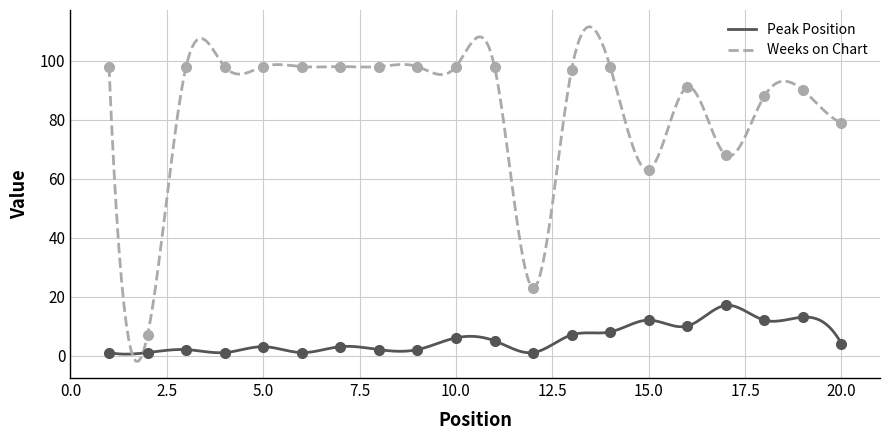

In Weeks on Chart, how many points are higher than both neighbors (excluding endpoints)?

8